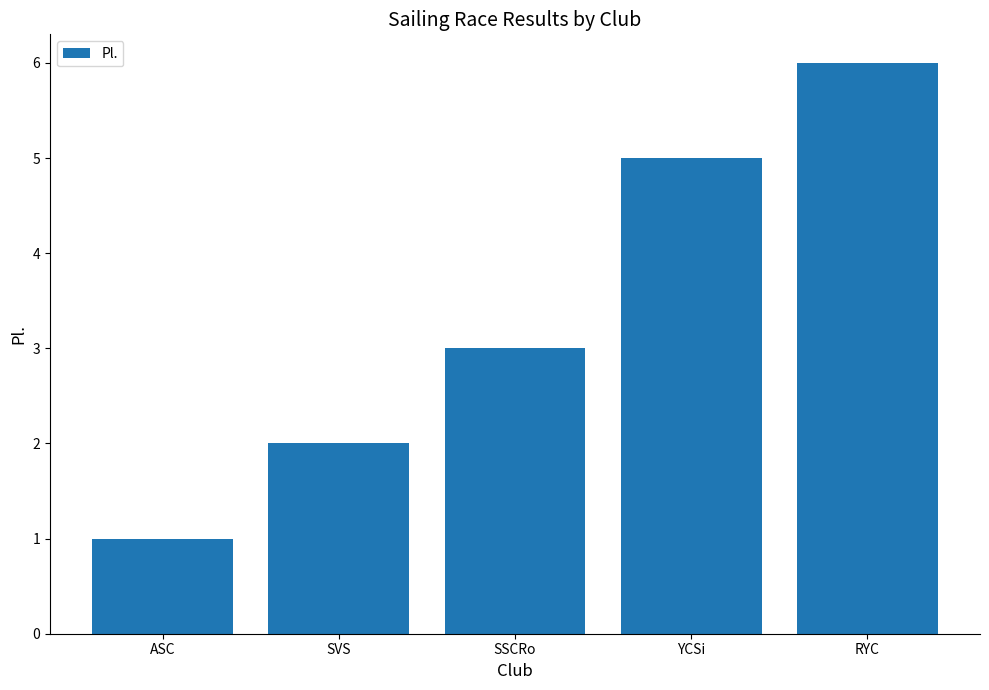

List the labels in order of value, smallest first.

ASC, SVS, SSCRo, YCSi, RYC